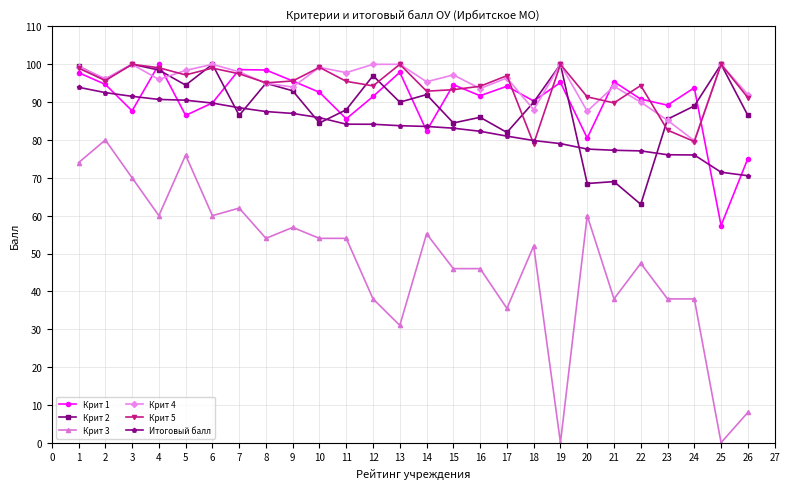

Which series has the largest range (max minus min)?

Крит 3